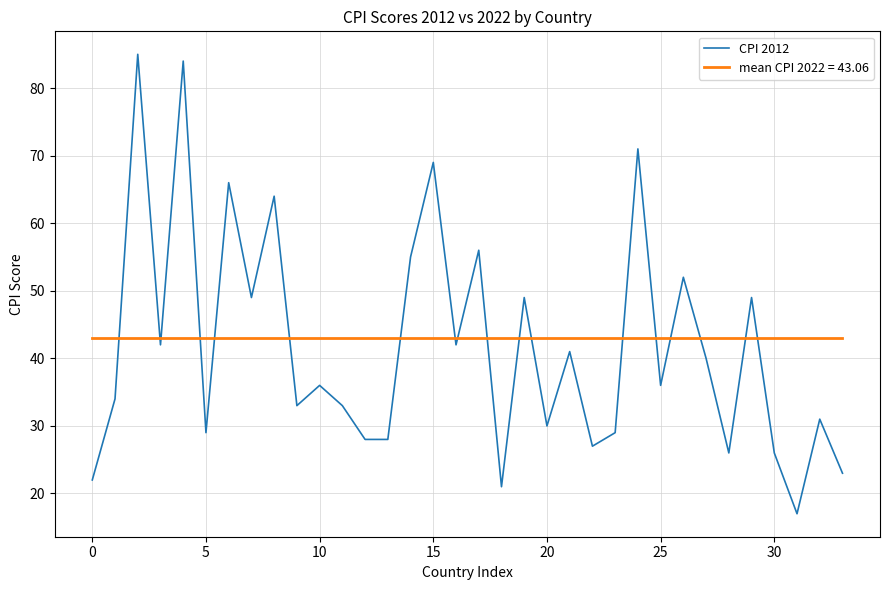

What is the difference between the maximum and minimum values in the CPI 2012 series?

68.0